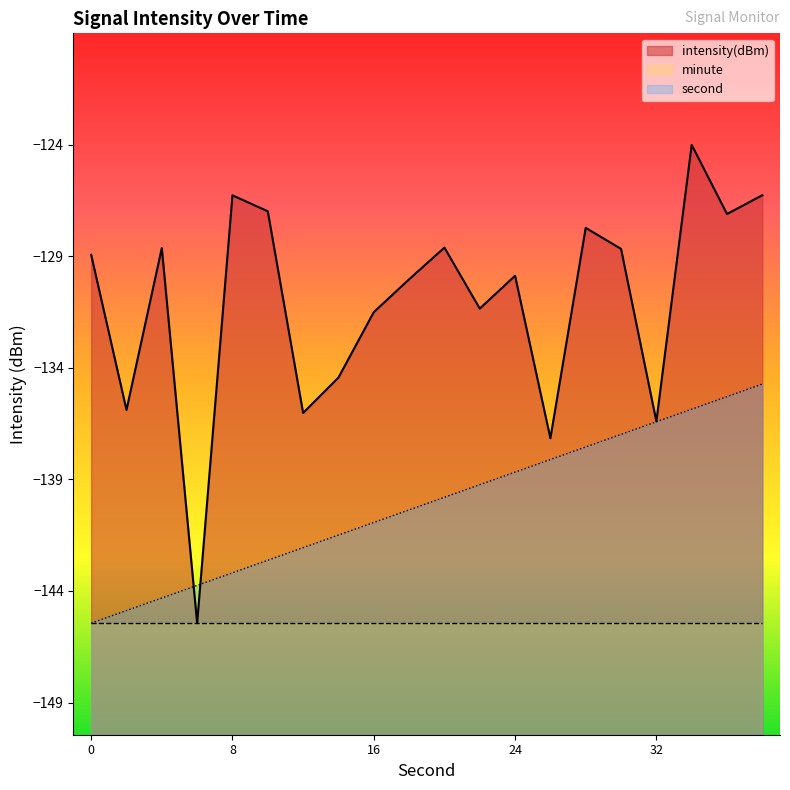

At how many categories does at least one series exceed -136?

16